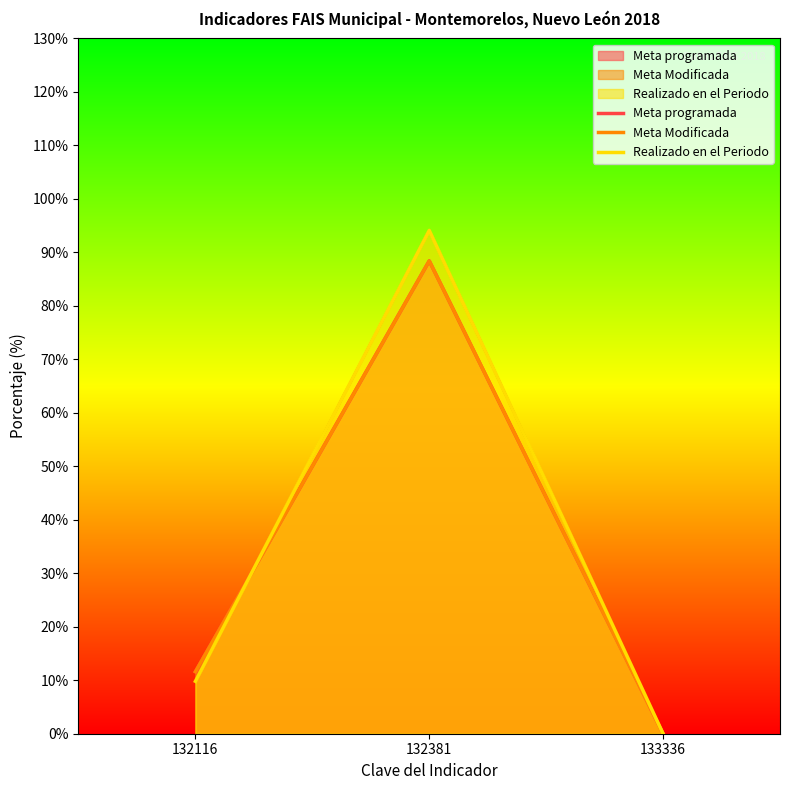

Which series has the largest range (max minus min)?

Realizado en el Periodo